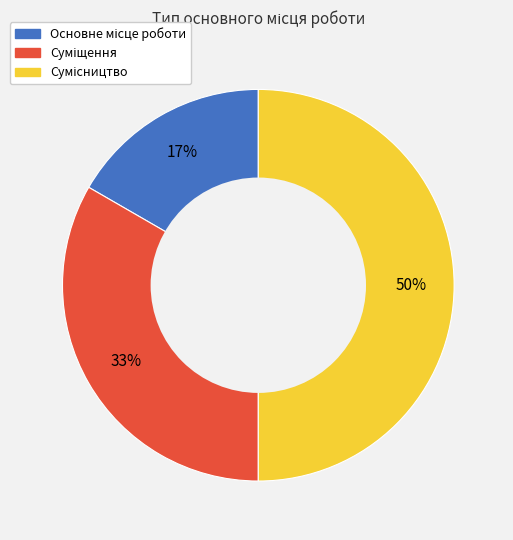

Count the number of slices in the pie.

3